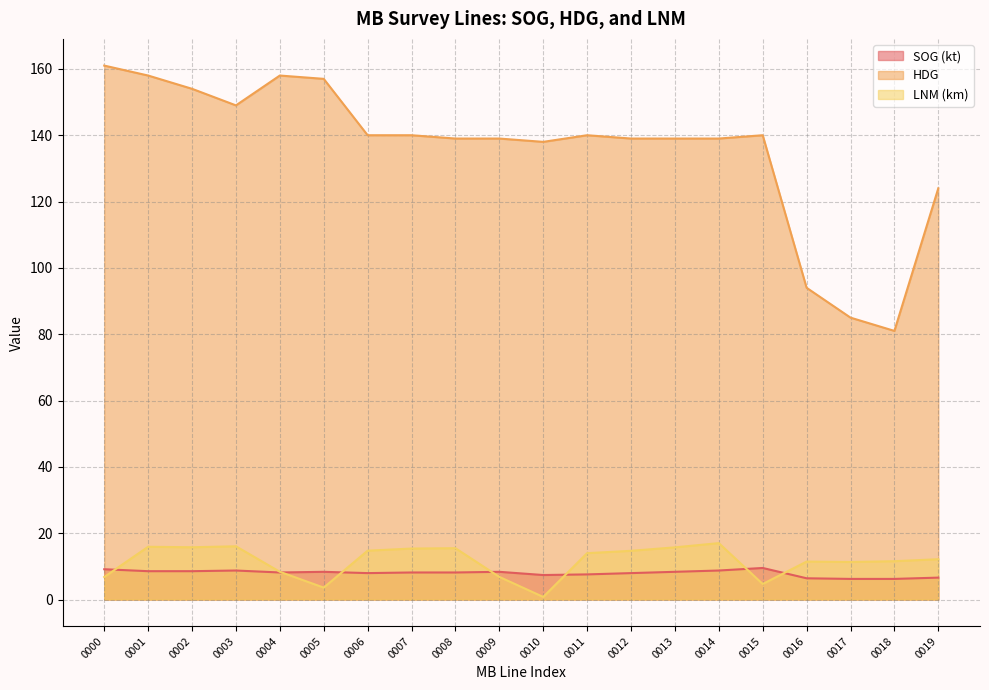

How many lines are shown in the chart?

3